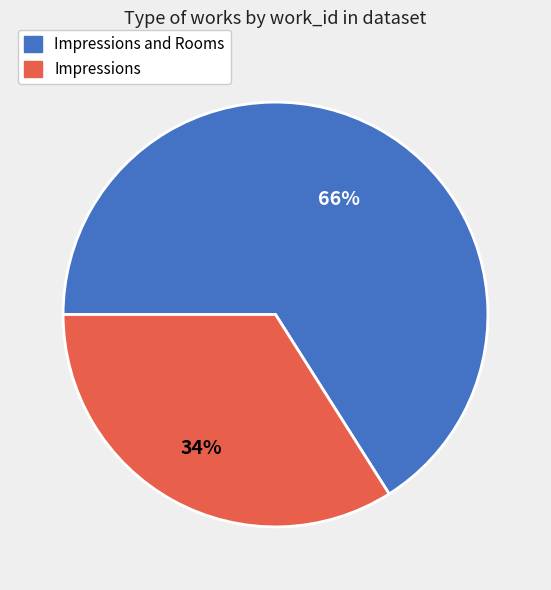

Is there any slice that represents more than half of the pie?

Yes